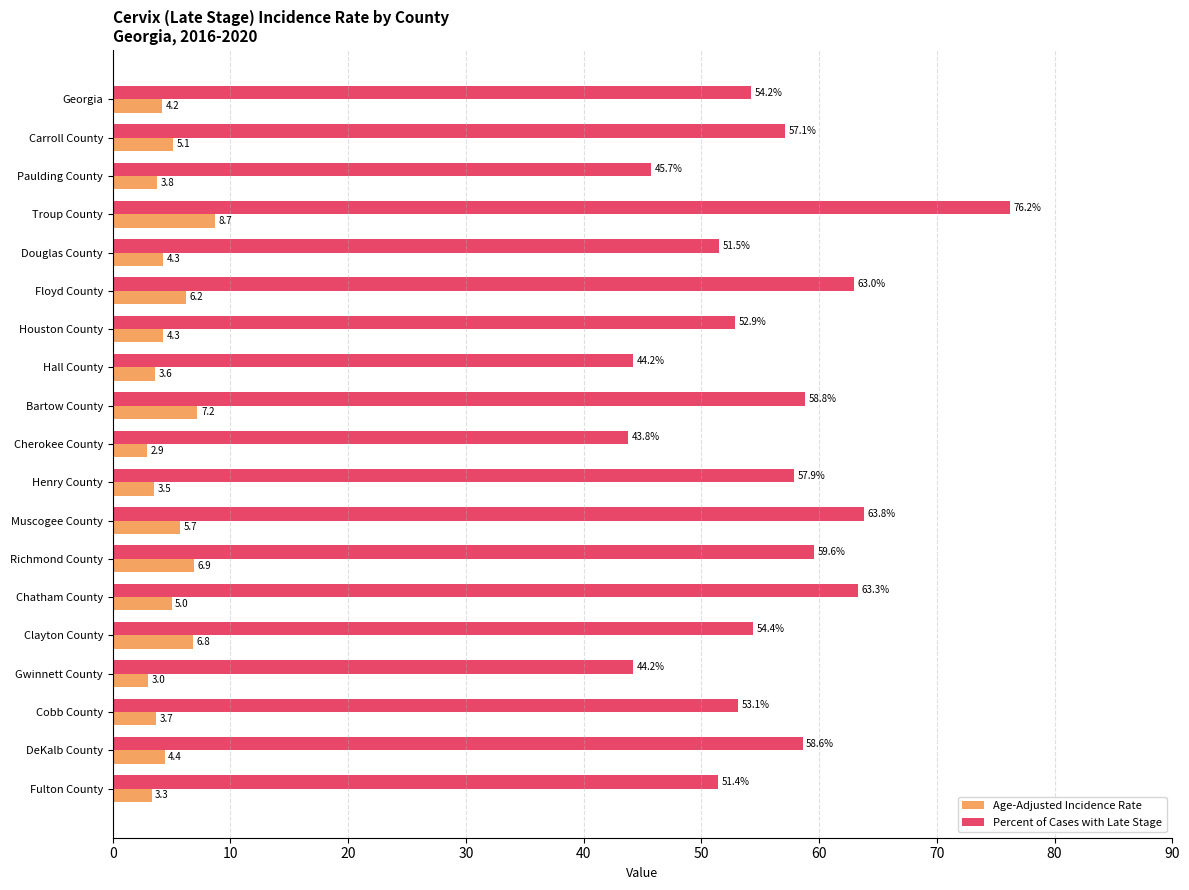

Is it true that Age-Adjusted Incidence Rate equals 5.7 at Muscogee County?

True